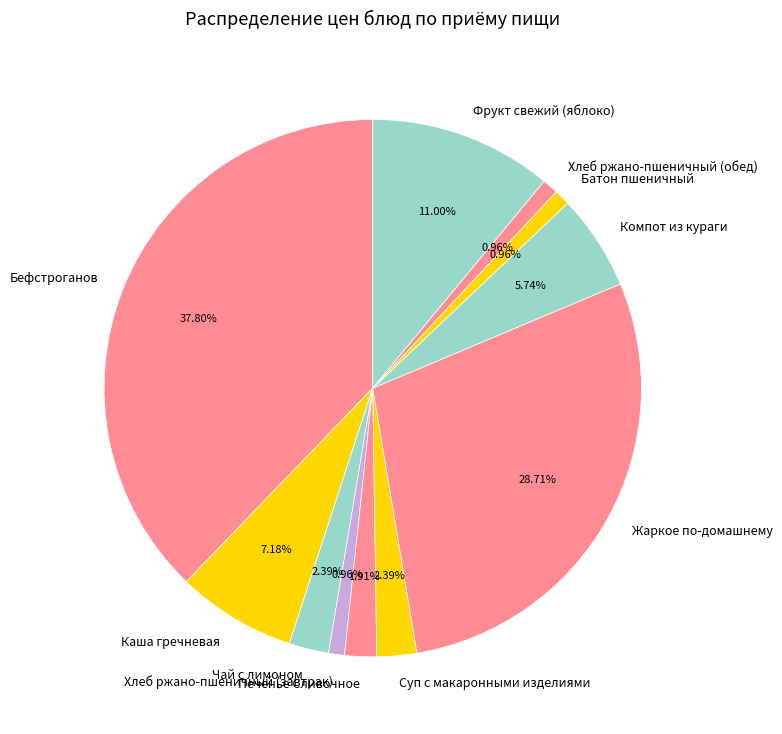

How many slices are in this pie chart?

11